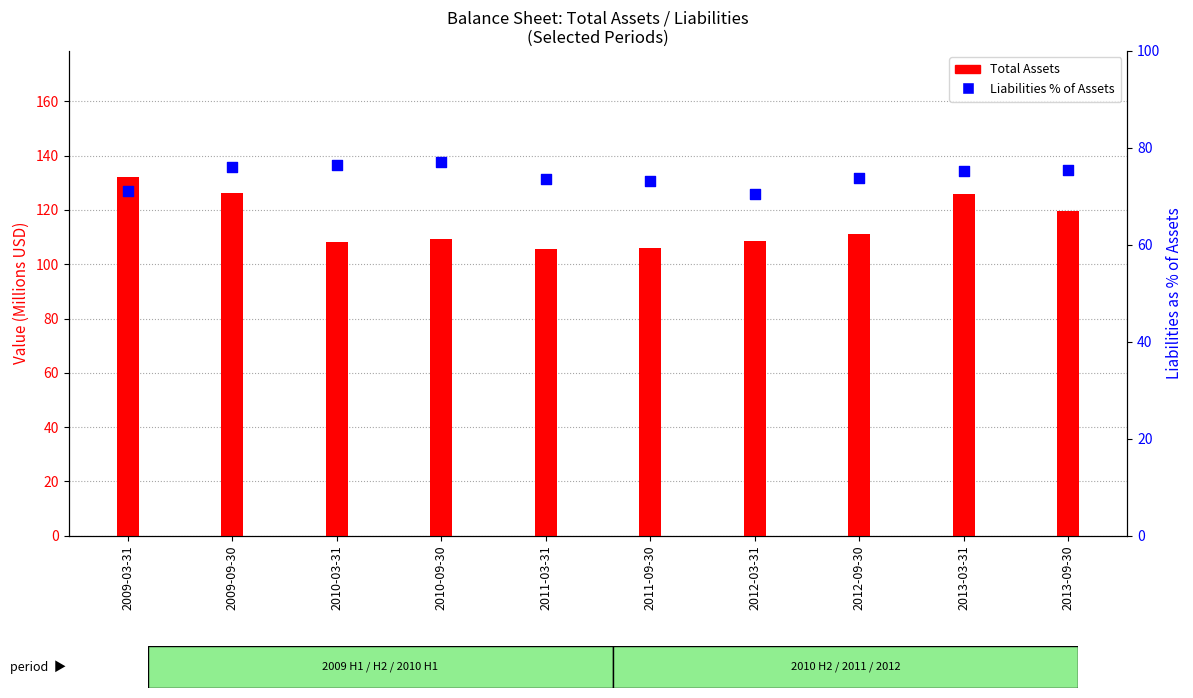

At which category is the sum across all series the highest?

2009-03-31